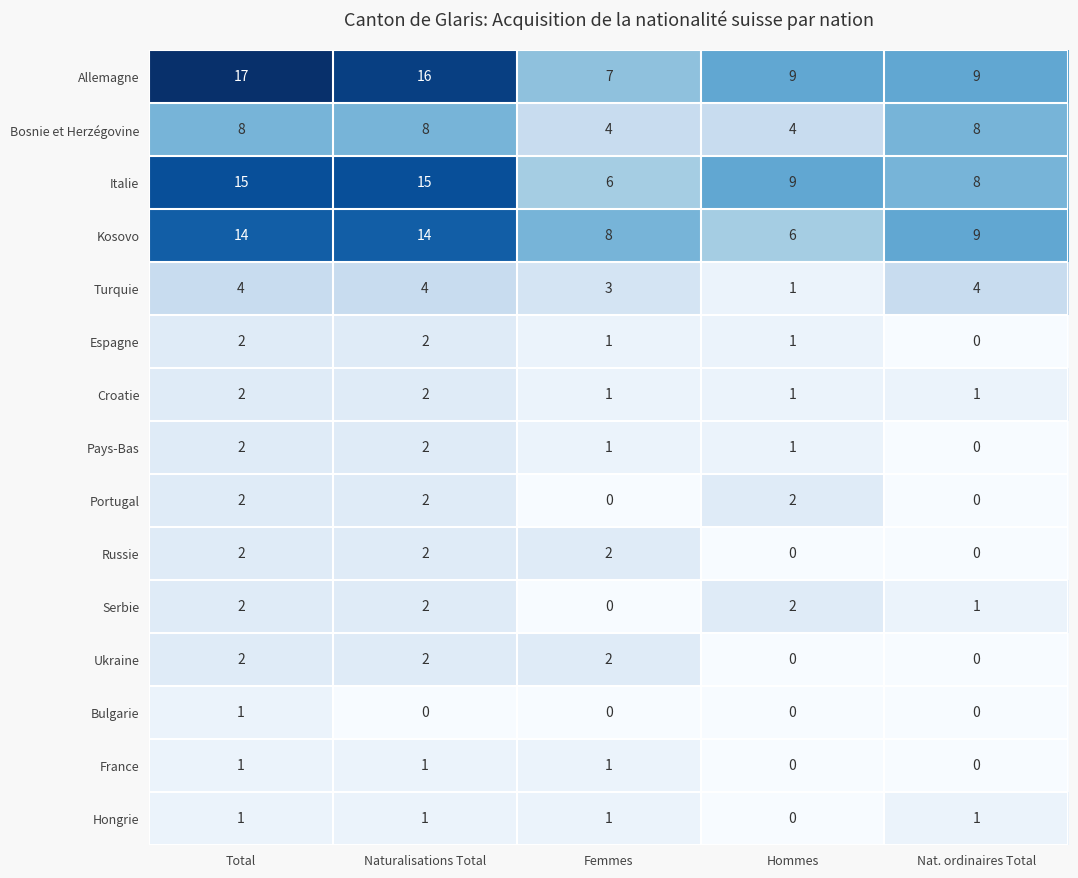

Which series changed the most between Hommes and Nat. ordinaires Total?

Bosnie et Herzégovine